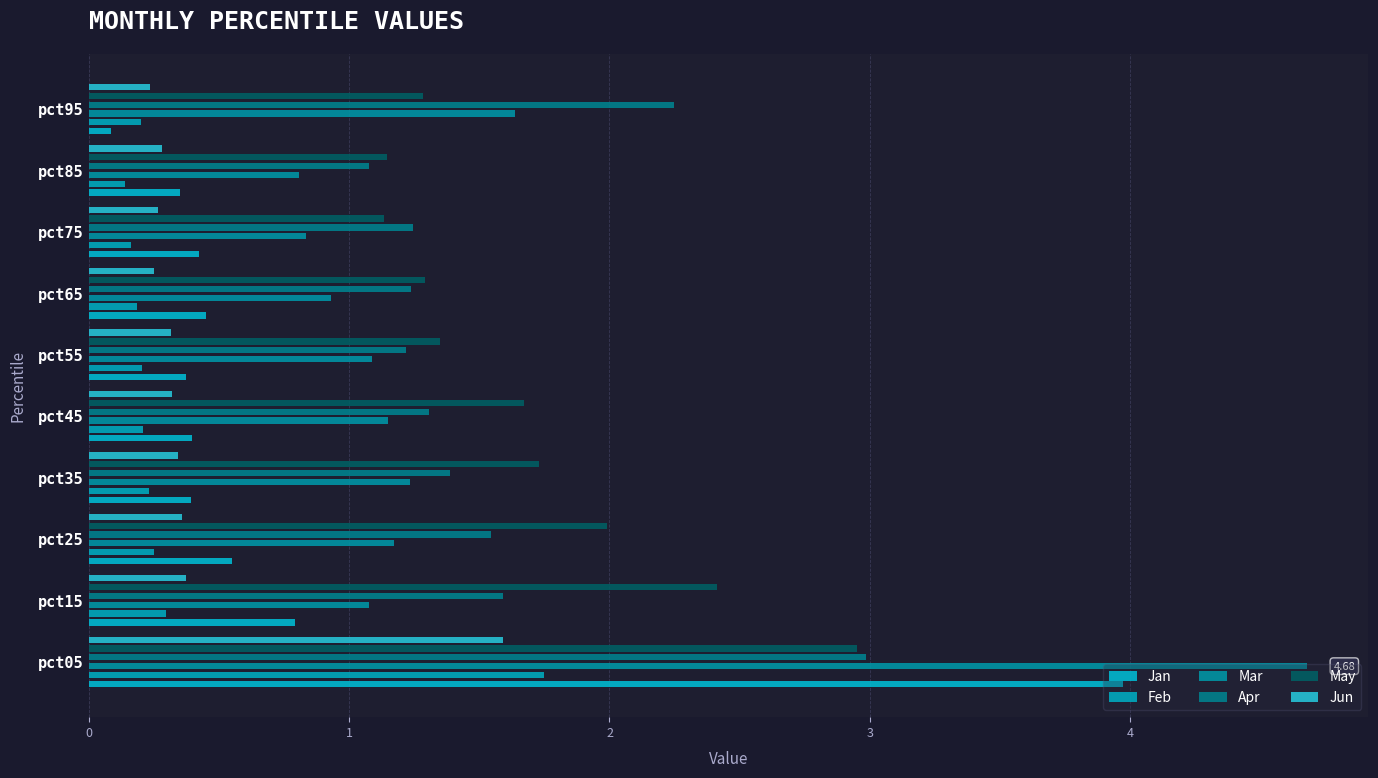

What is the total value across all series at pct95?

5.7